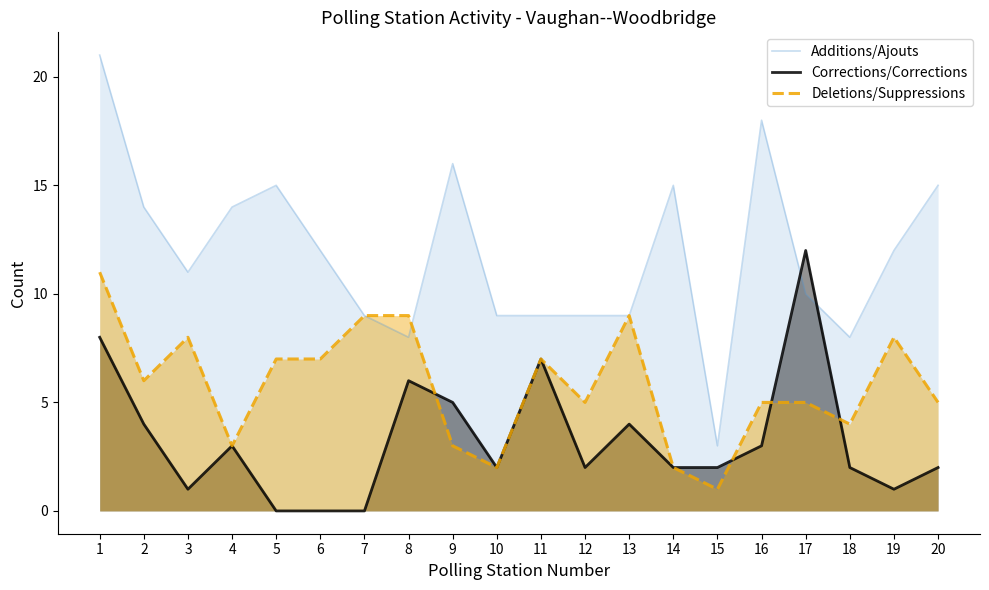

Where does the Deletions/Suppressions series first go above 6?

1